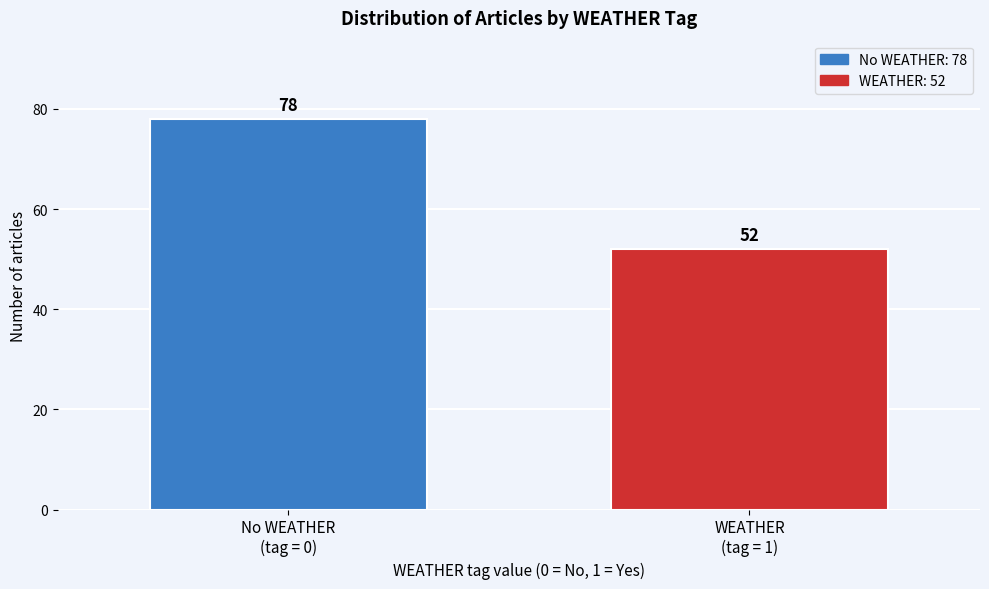

Reading left to right, transcribe all the data shown in this chart.

78	52